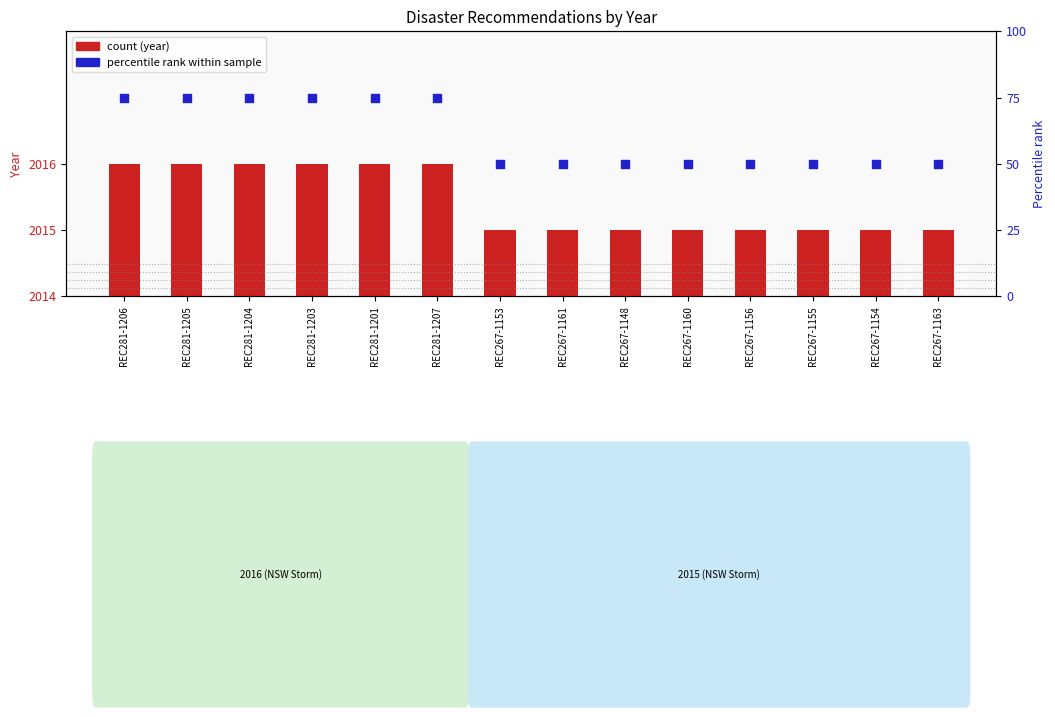

Is the value of Percentile rank at REC267-1154 greater than the value of Year (relative) at REC281-1201?

Yes